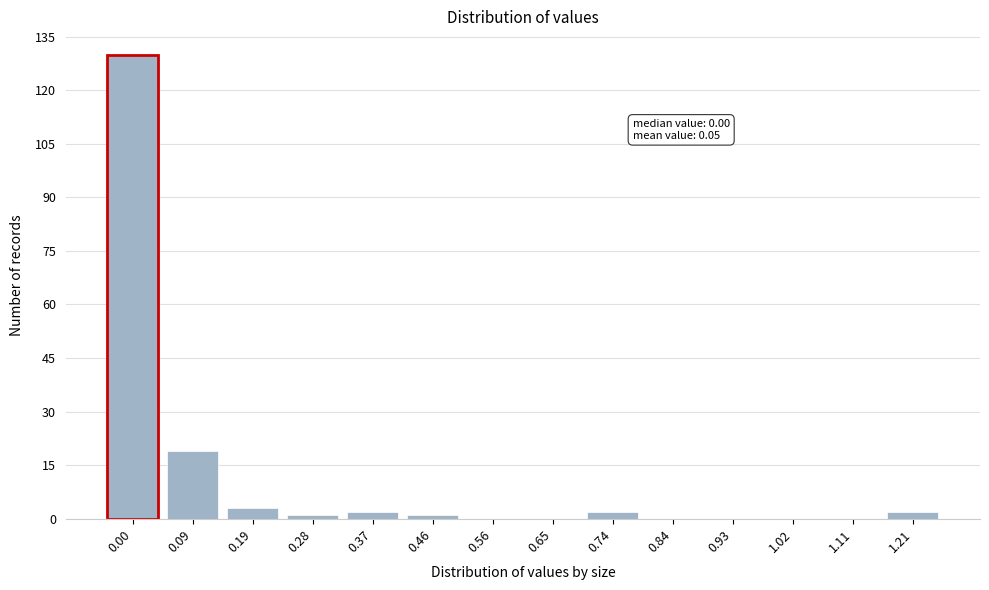

Reading left to right, transcribe all the data shown in this chart.

0.00=130	0.09=19	0.19=3	0.28=1	0.37=2	0.46=1	0.56=0	0.65=0	0.74=2	0.84=0	0.93=0	1.02=0	1.11=0	1.21=2